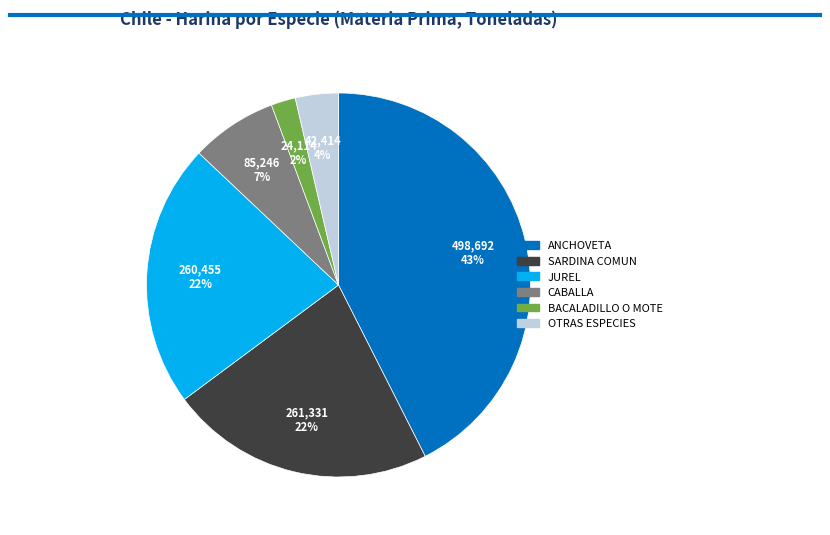

How many slices are in this pie chart?

6